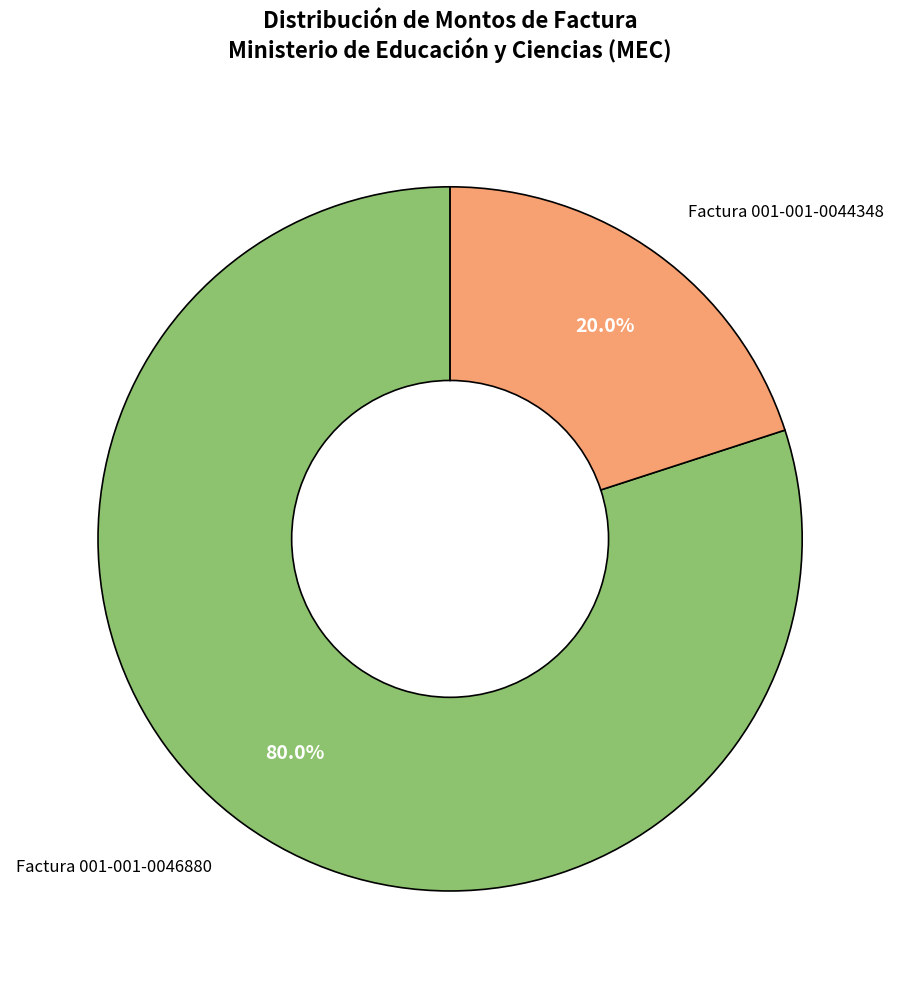

Does any single category account for the majority?

Yes